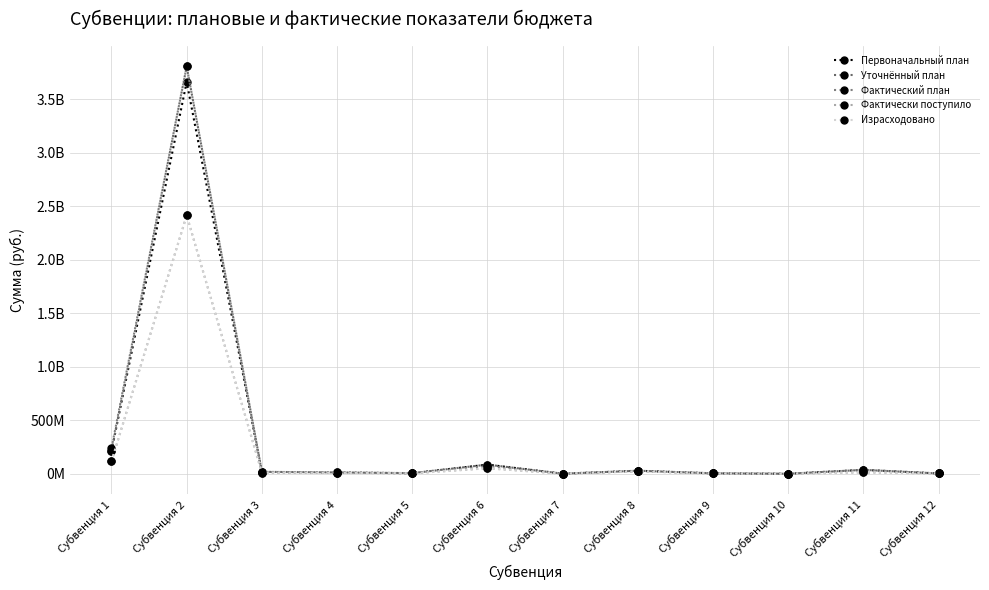

Does the chart have visible grid lines?

Yes